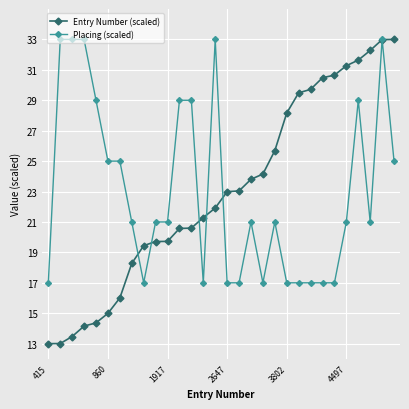

What is the smallest value displayed?

13.0